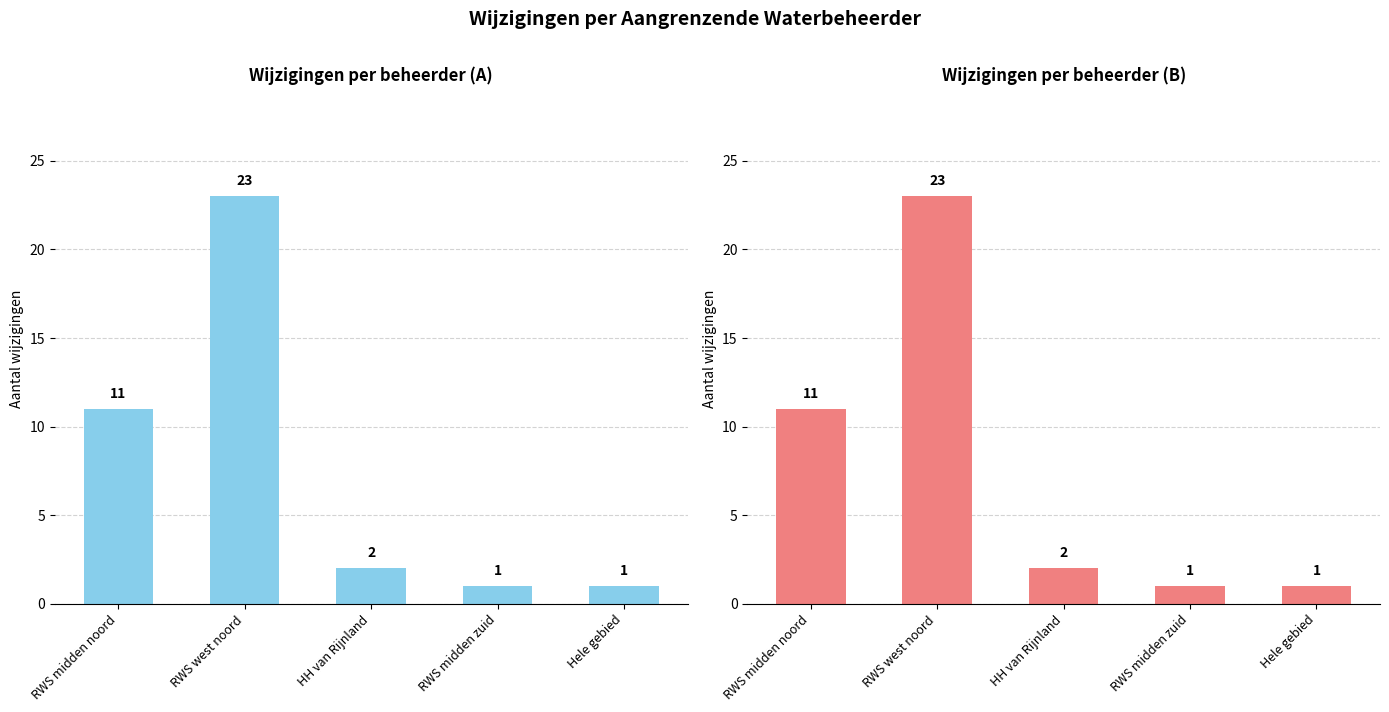

Is it true that the value at RWS west noord is 23?

True